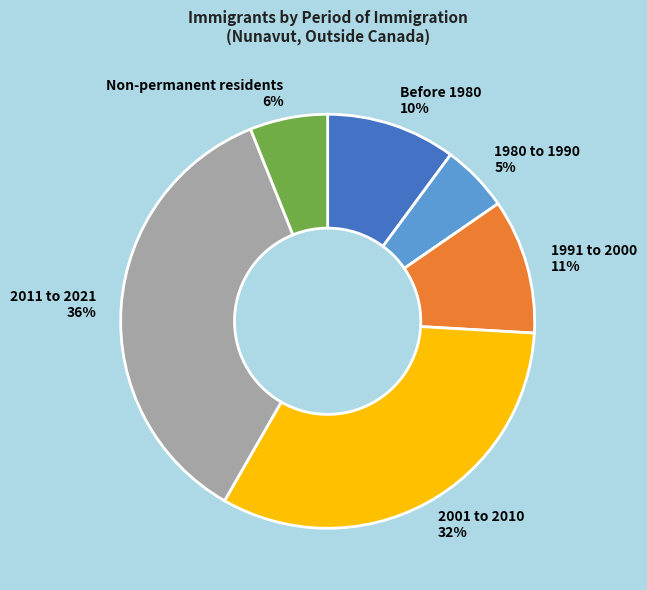

To the nearest percent, what is the average slice percentage?

17%